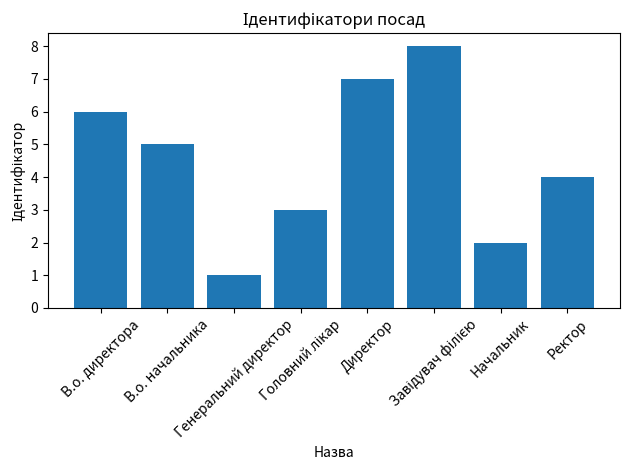

What is the difference between the maximum and minimum values?

7